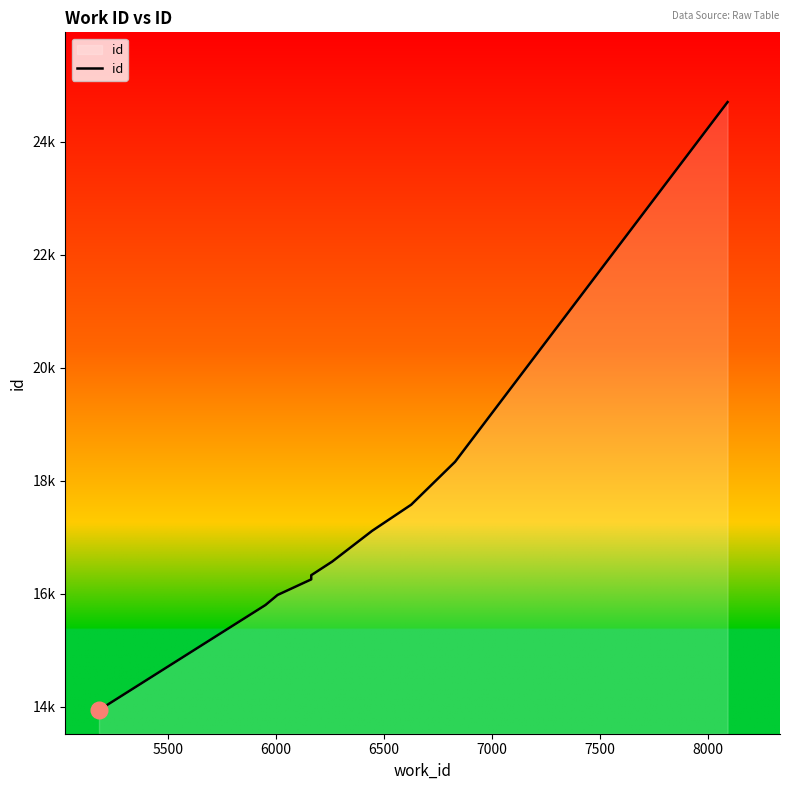

What is the difference between the maximum and minimum values?

10768